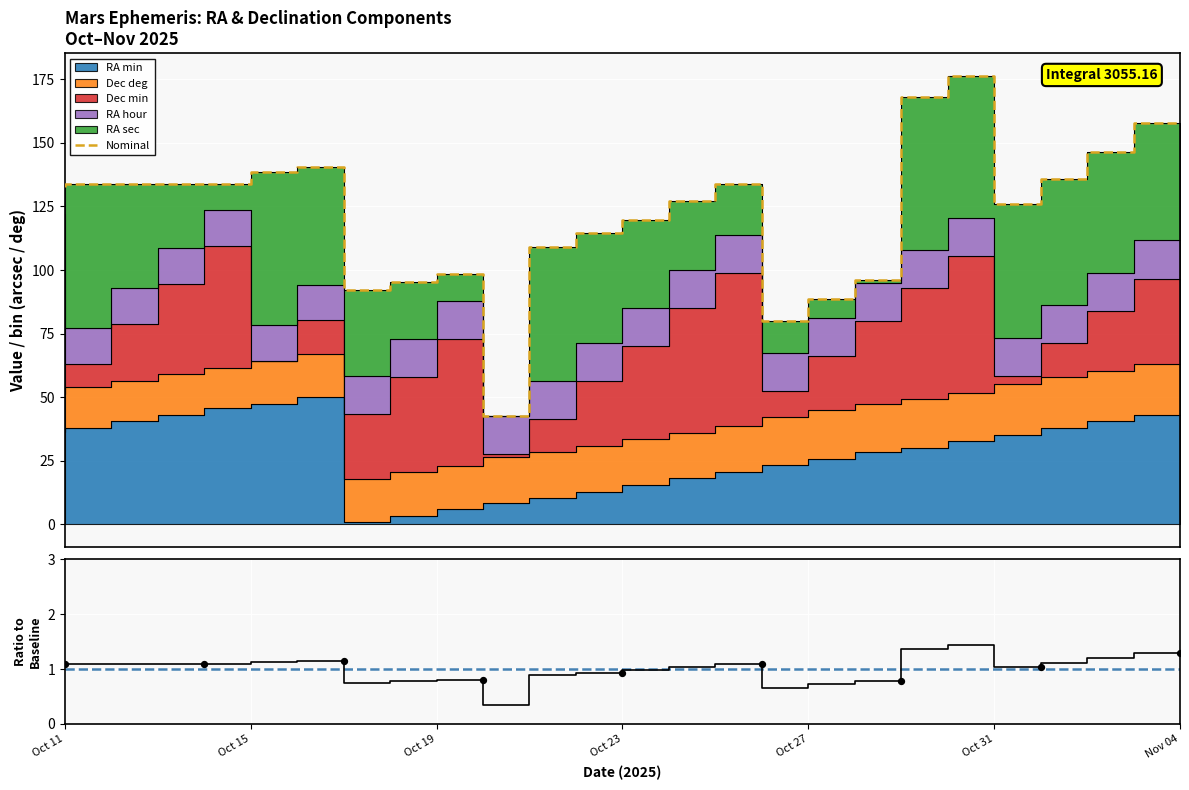

Which series has the widest spread of Y values?

Nominal